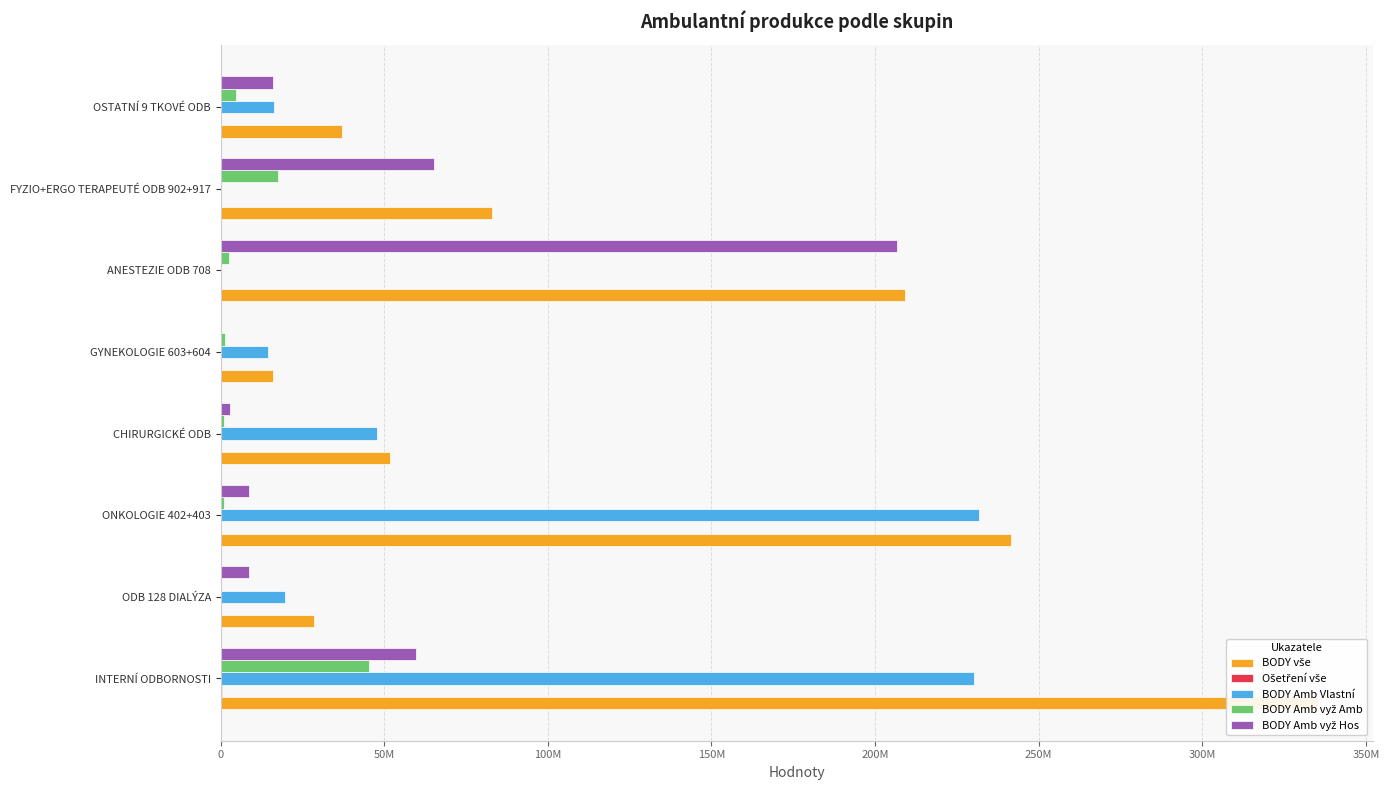

What are all the series names shown in the legend?

BODY vše, Ošetření vše, BODY Amb Vlastní, BODY Amb vyž Amb, BODY Amb vyž Hos